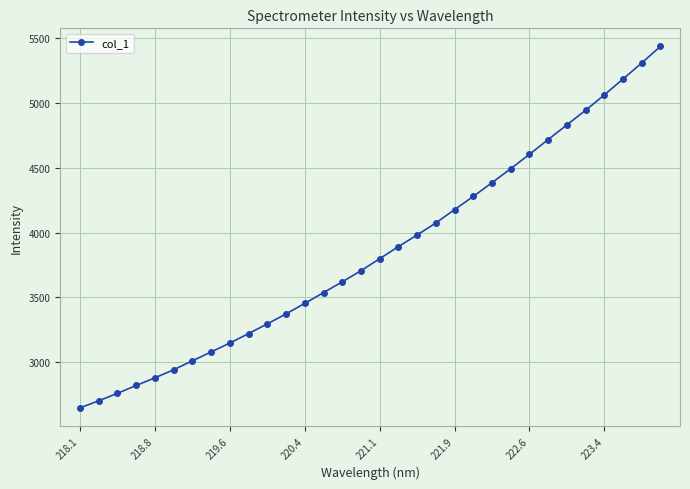

What is the value of the 29th point from the left?

5063.3